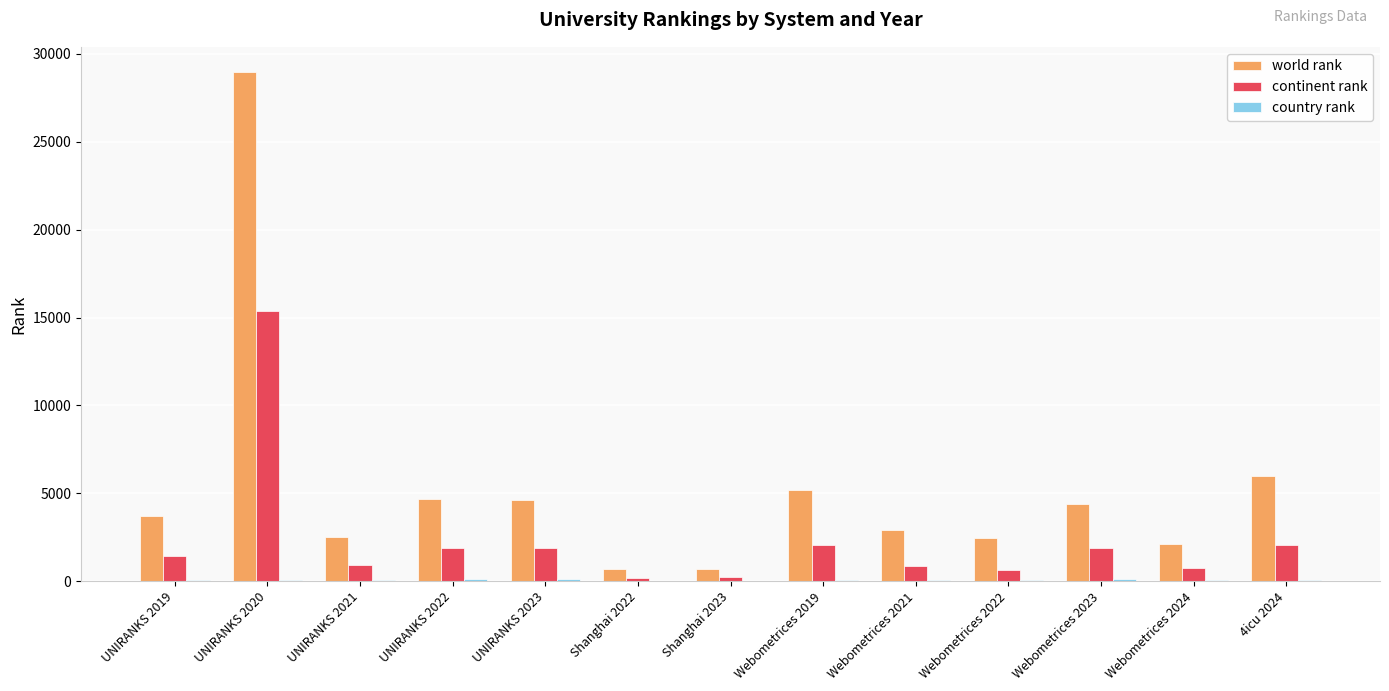

What is the highest value of the world rank series?

28949